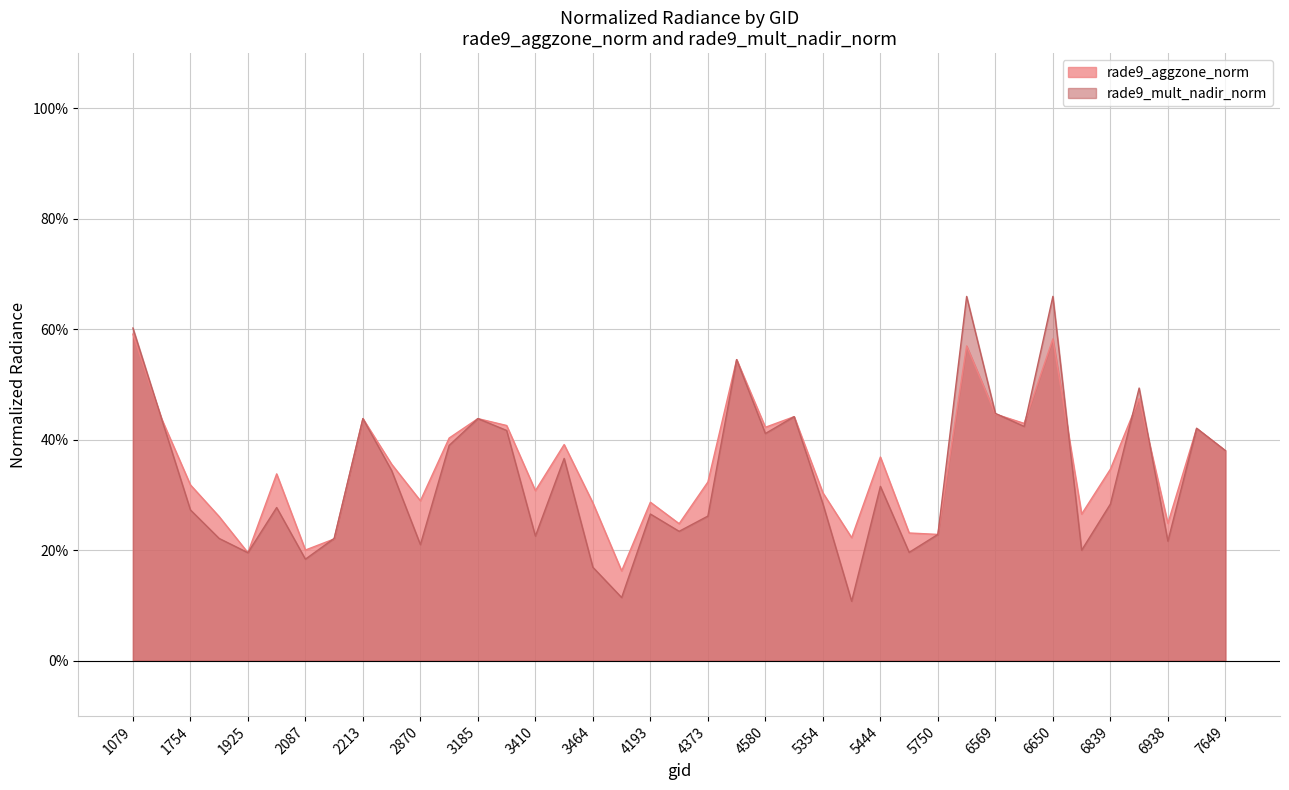

List the labels in order of value, largest first.

1079, 6650, 6416, 4445, 6902, 6569, 4661, 2213, 3185, 1115, 6614, 3266, 4580, 6974, 3005, 3446, 7649, 5444, 2348, 6839, 1988, 4373, 1754, 3410, 5354, 2870, 4193, 3464, 6803, 1889, 6938, 4238, 5723, 5750, 5426, 2123, 2087, 1925, 3500